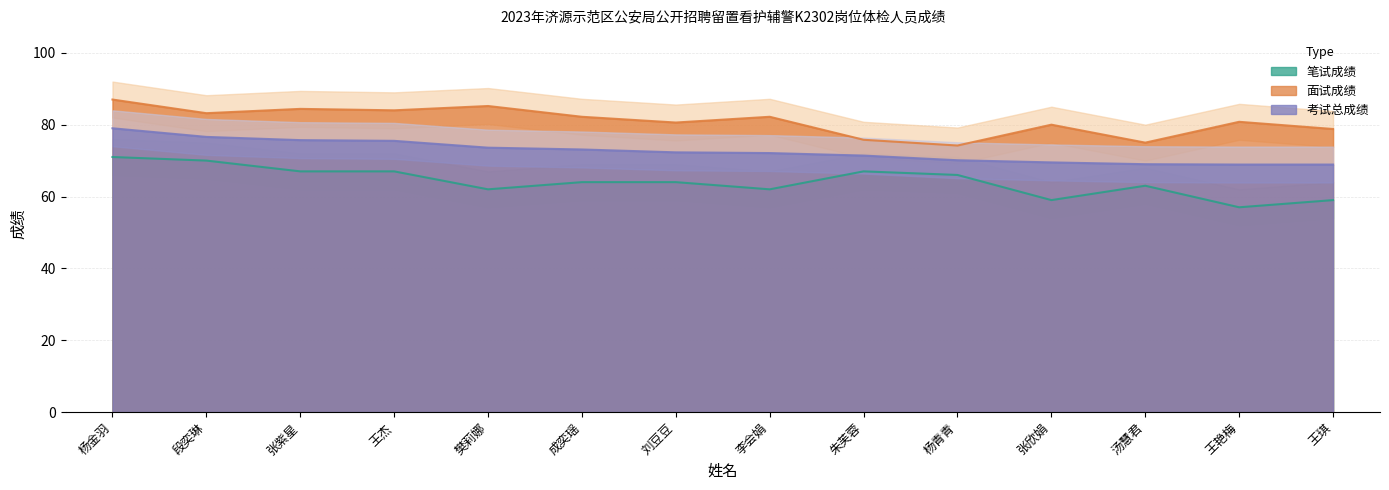

Reading left to right, list all the values displayed in this chart.

笔试成绩: 杨金羽=71.0	段奕琳=70.0	张紫星=67.0	王杰=67.0	樊莉娜=62.0	成奕瑶=64.0	刘豆豆=64.0	李会娟=62.0	朱芙蓉=67.0	杨青青=66.0	张欣娟=59.0	汤慧君=63.0	王艳梅=57.0	王琪=59.0
面试成绩: 杨金羽=87.0	段奕琳=83.2	张紫星=84.4	王杰=84.0	樊莉娜=85.2	成奕瑶=82.2	刘豆豆=80.6	李会娟=82.2	朱芙蓉=75.8	杨青青=74.2	张欣娟=80.0	汤慧君=75.0	王艳梅=80.8	王琪=78.8
考试总成绩: 杨金羽=79.0	段奕琳=76.6	张紫星=75.7	王杰=75.5	樊莉娜=73.6	成奕瑶=73.1	刘豆豆=72.3	李会娟=72.1	朱芙蓉=71.4	杨青青=70.1	张欣娟=69.5	汤慧君=69.0	王艳梅=68.9	王琪=68.9